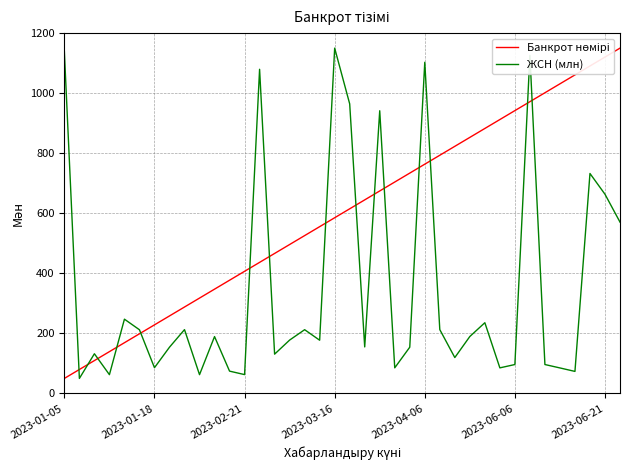

What is the minimum value for ЖСН (млн)?

50.0